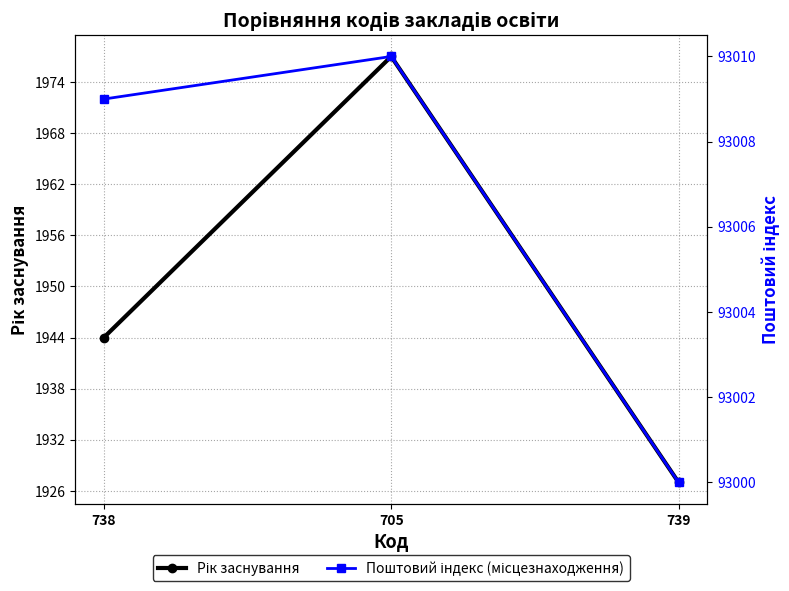

Which series has the largest total across all categories?

Поштовий індекс (місцезнаходження)